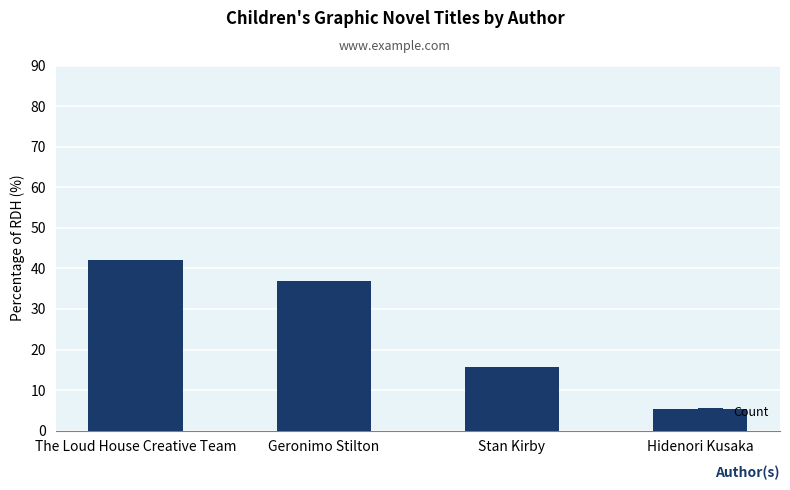

List the labels in order of value, largest first.

The Loud House Creative Team, Geronimo Stilton, Stan Kirby, Hidenori Kusaka